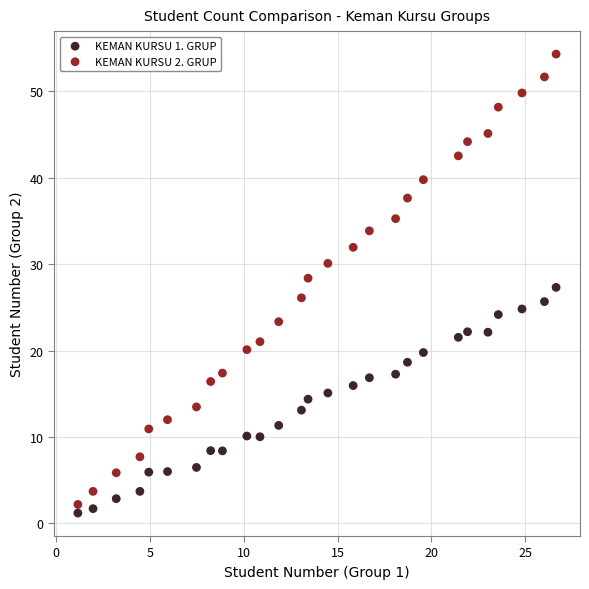

Across all data points, what is the range of Y values (max minus min)?

53.1